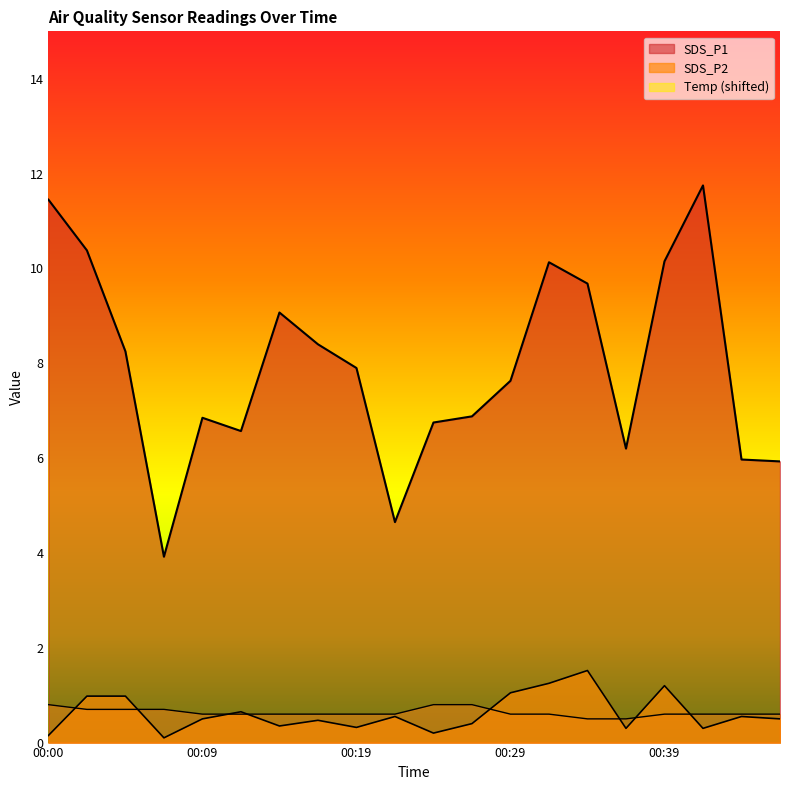

How many interior local peaks does the SDS_P2 series have?

6